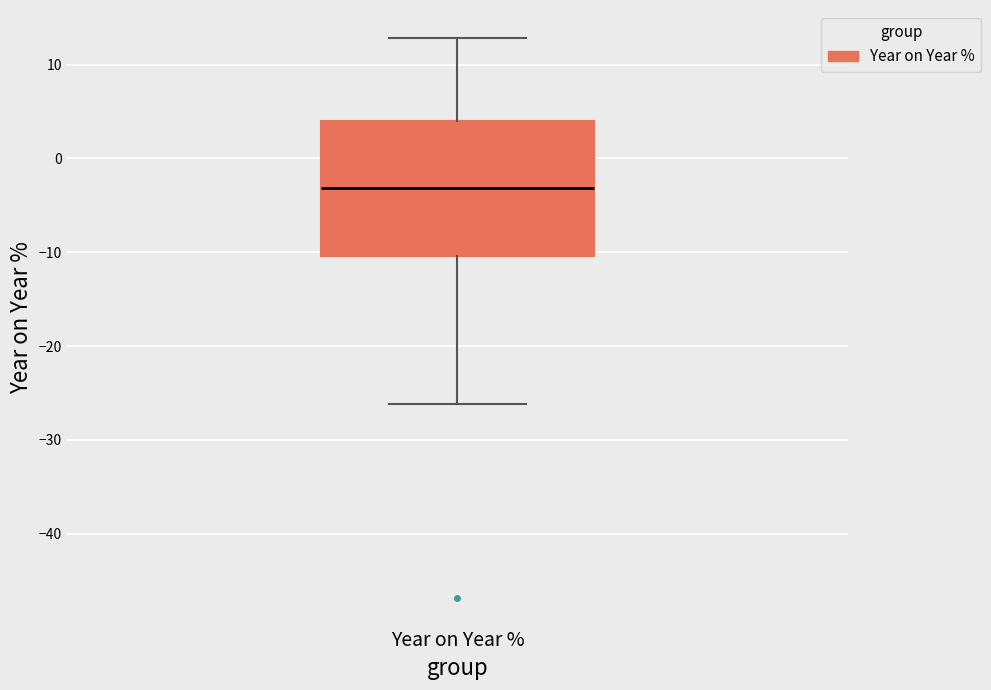

Where is the upper edge of the box for Year on Year % on the y-axis? The values are not printed on the chart, so give them approximately, as read against the axis.

4